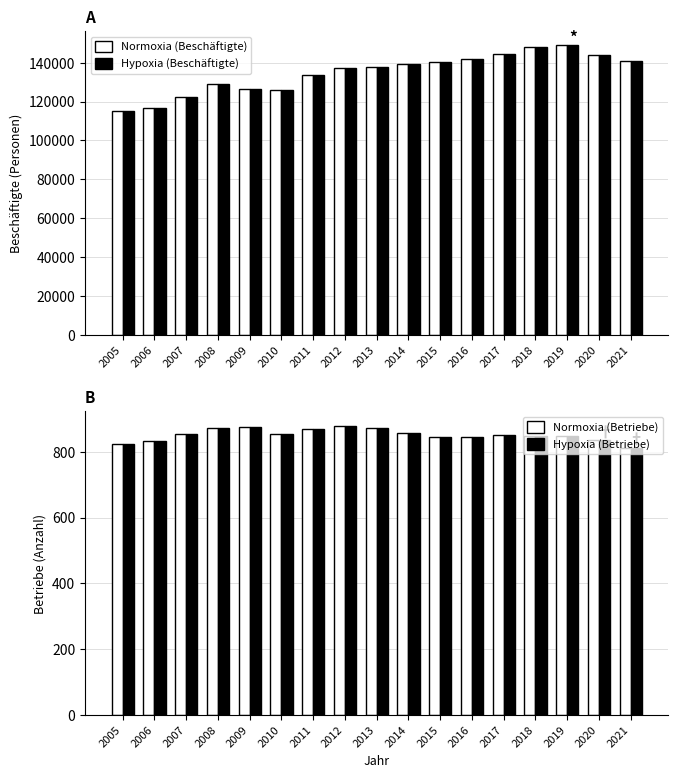

Which series changed the most between 2011 and 2013?

Beschäftigte